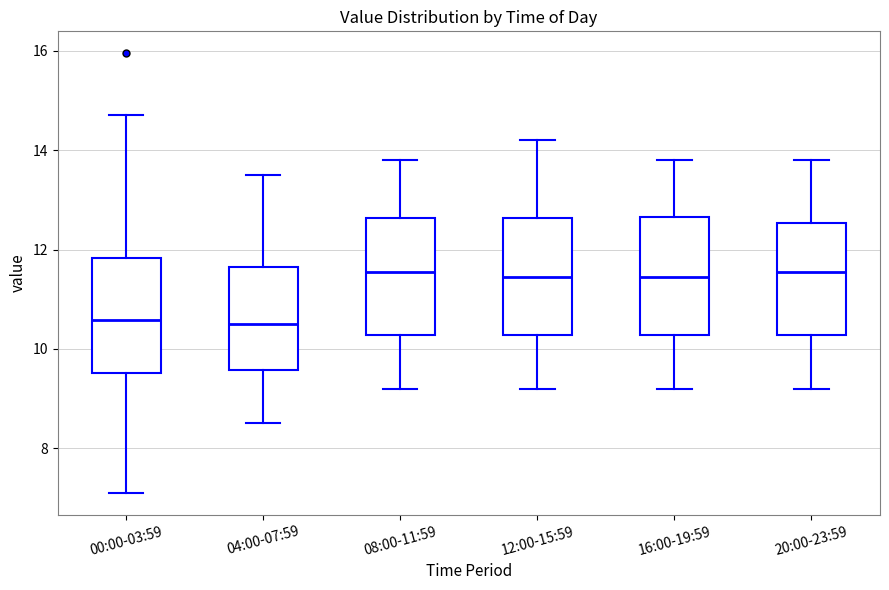

Reading left to right, transcribe this box plot: for each box, give where its median line is, the range the box spans, and where its two whiskers end, as read against the y-axis. The values are not printed on the chart, so give them approximately, as read against the axis.

00:00-03:59: median 10.6, box 9.6 to 11.8, whiskers 7.2 to 14.8
04:00-07:59: median 10.6, box 9.6 to 11.6, whiskers 8.6 to 13.6
08:00-11:59: median 11.6, box 10.2 to 12.6, whiskers 9.2 to 13.8
12:00-15:59: median 11.4, box 10.2 to 12.6, whiskers 9.2 to 14.2
16:00-19:59: median 11.4, box 10.2 to 12.6, whiskers 9.2 to 13.8
20:00-23:59: median 11.6, box 10.2 to 12.6, whiskers 9.2 to 13.8